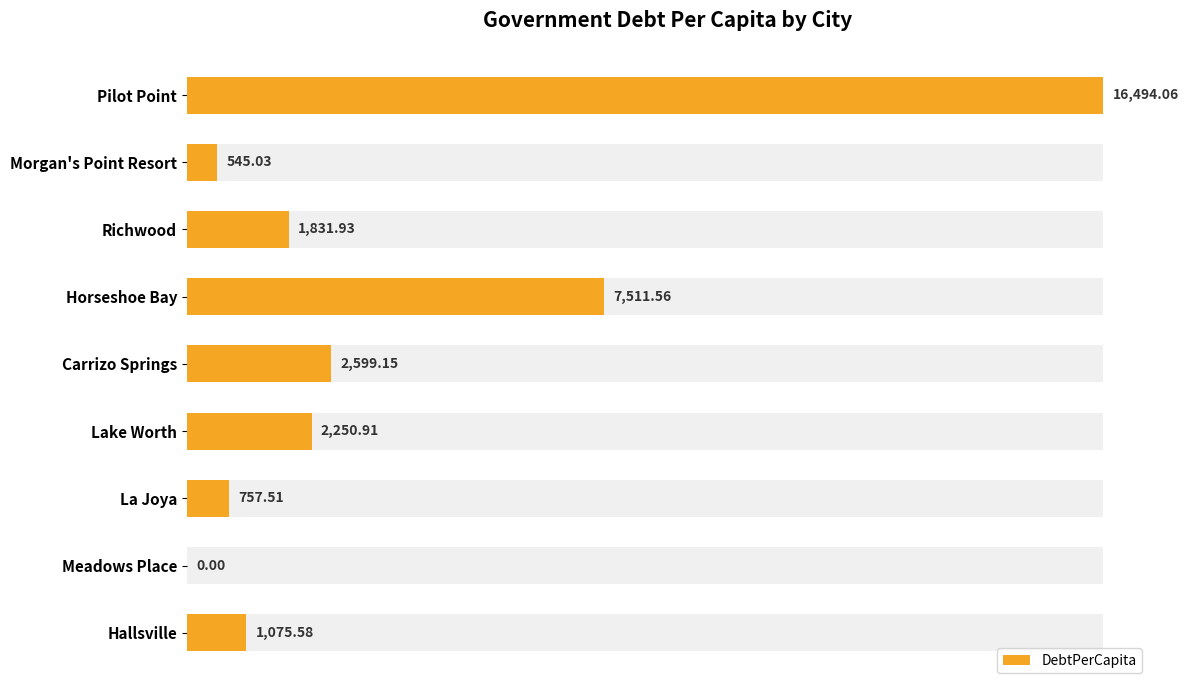

Reading left to right, what are all the values shown in this chart?

0=16494.1	2000=545.0	4000=1831.9	6000=7511.6	8000=2599.2	10000=2250.9	12000=757.5	14000=0.0	16000=1075.6